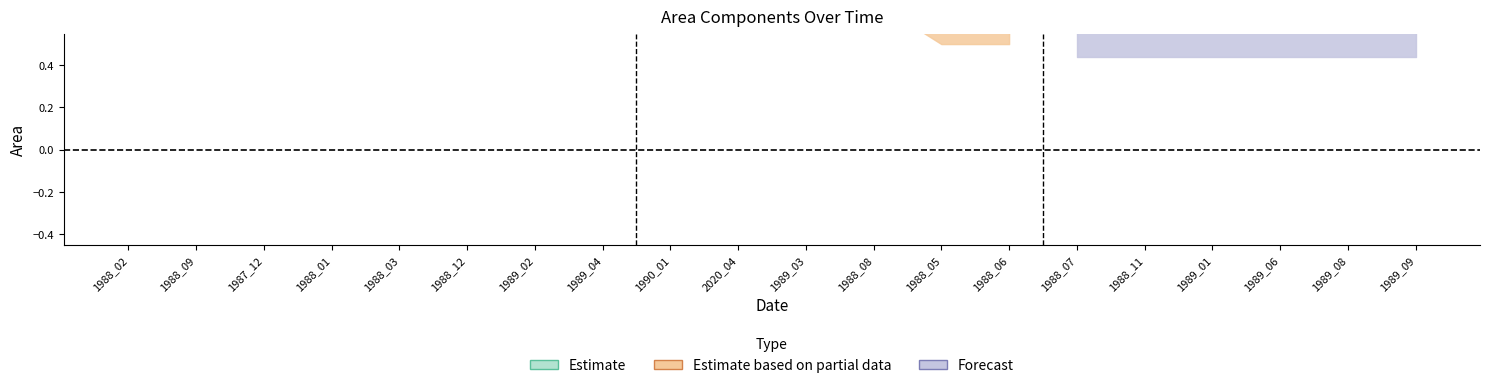

True or false: ratioOrigNoData and waterArea intersect in this chart.

False